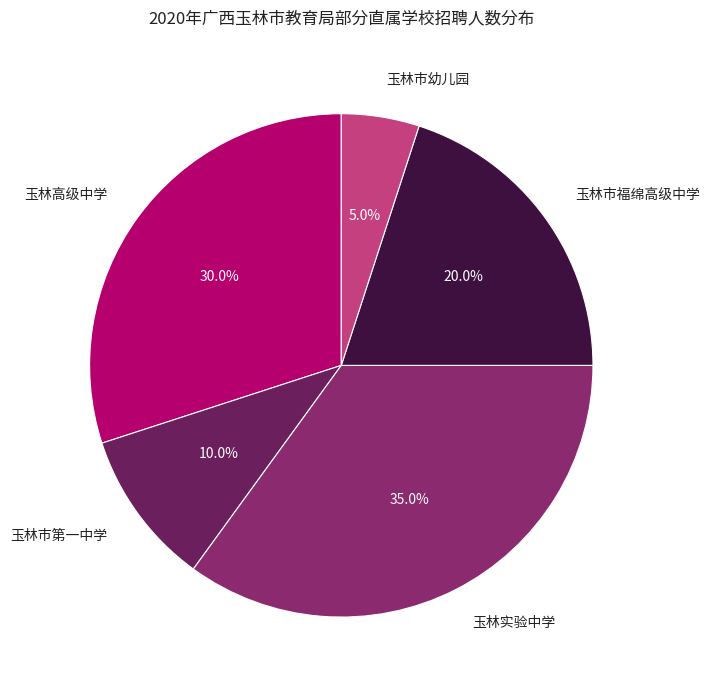

Rank the categories by value from highest to lowest.

玉林实验中学, 玉林高级中学, 玉林市福绵高级中学, 玉林市第一中学, 玉林市幼儿园